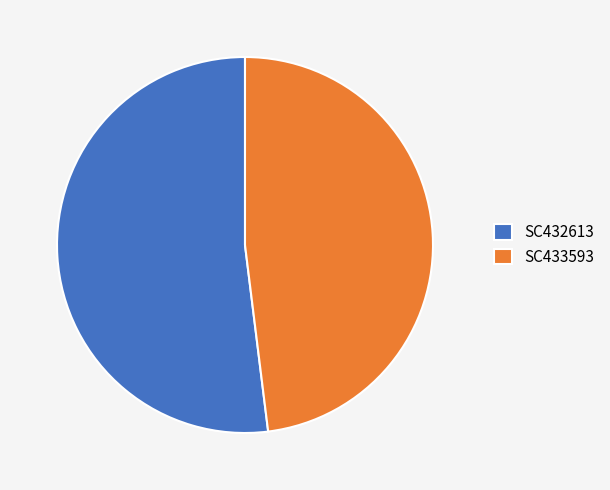

Do SC433593 and SC432613 together represent more than half of the pie?

Yes